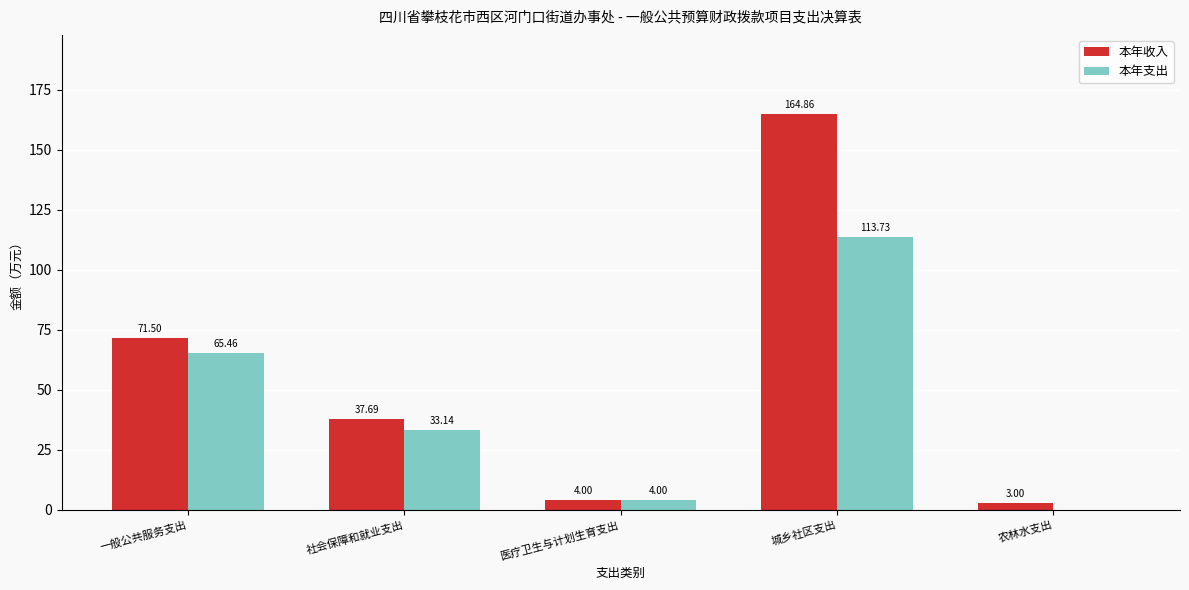

How many values in the 本年收入 series exceed 37?

3